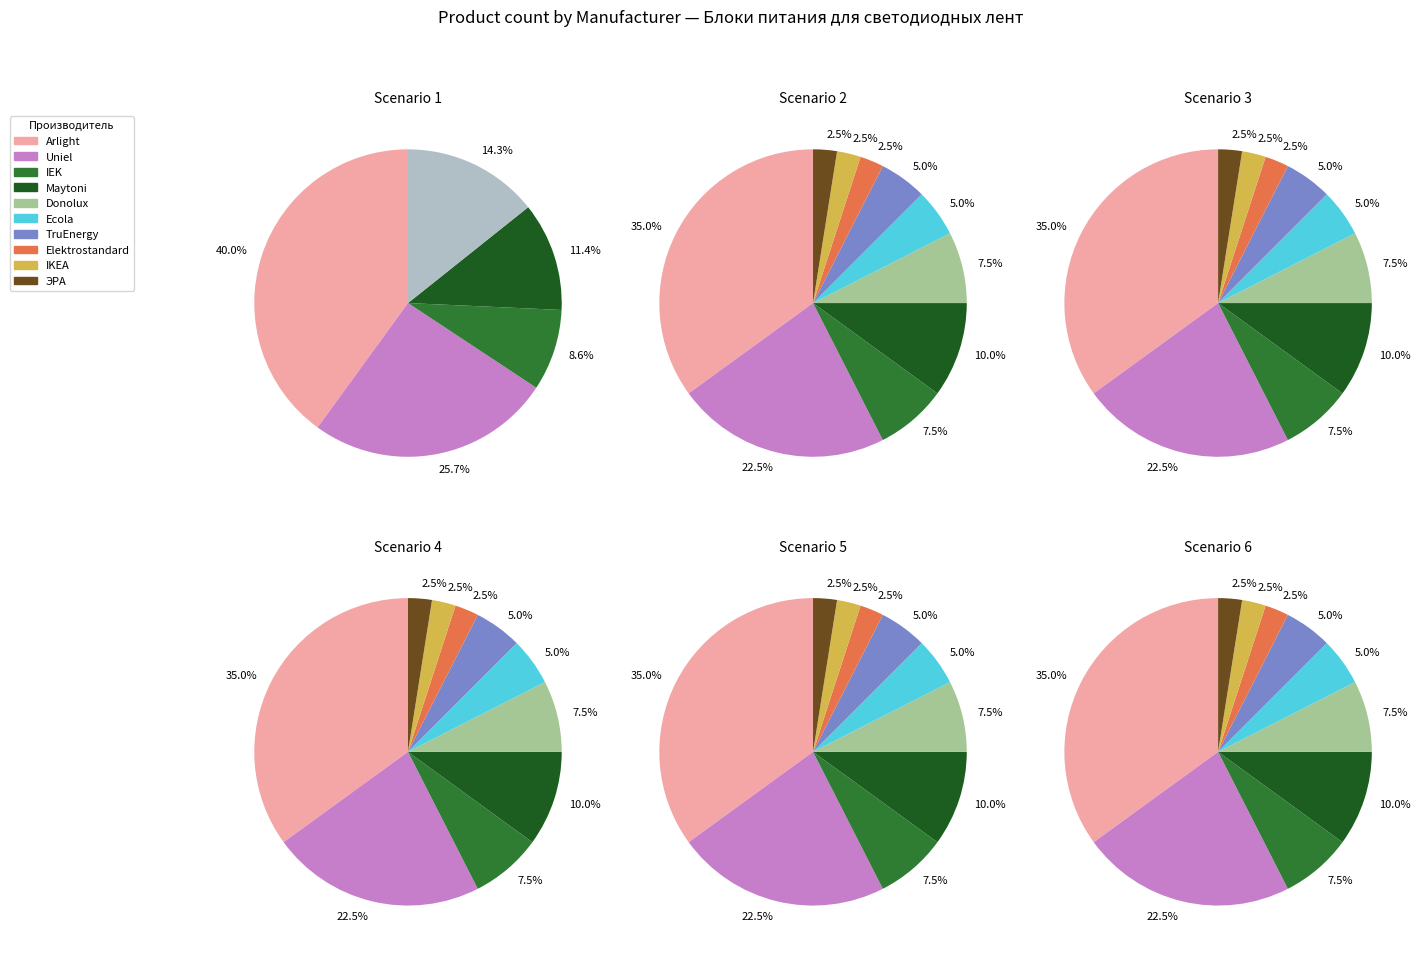

Does Donolux account for over 50% of the chart?

No